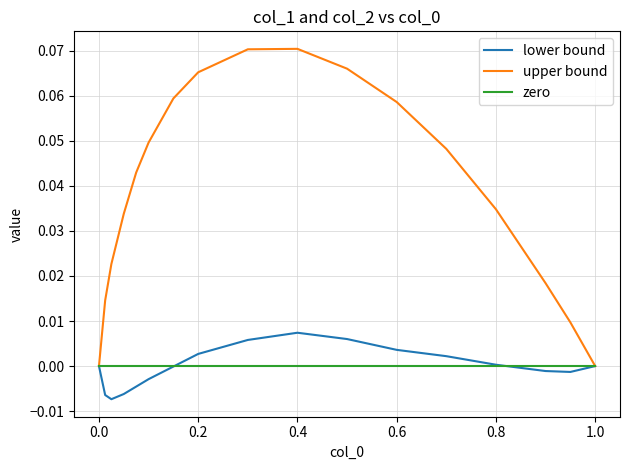

List the series in order of their peak value, highest first.

upper bound, lower bound, zero